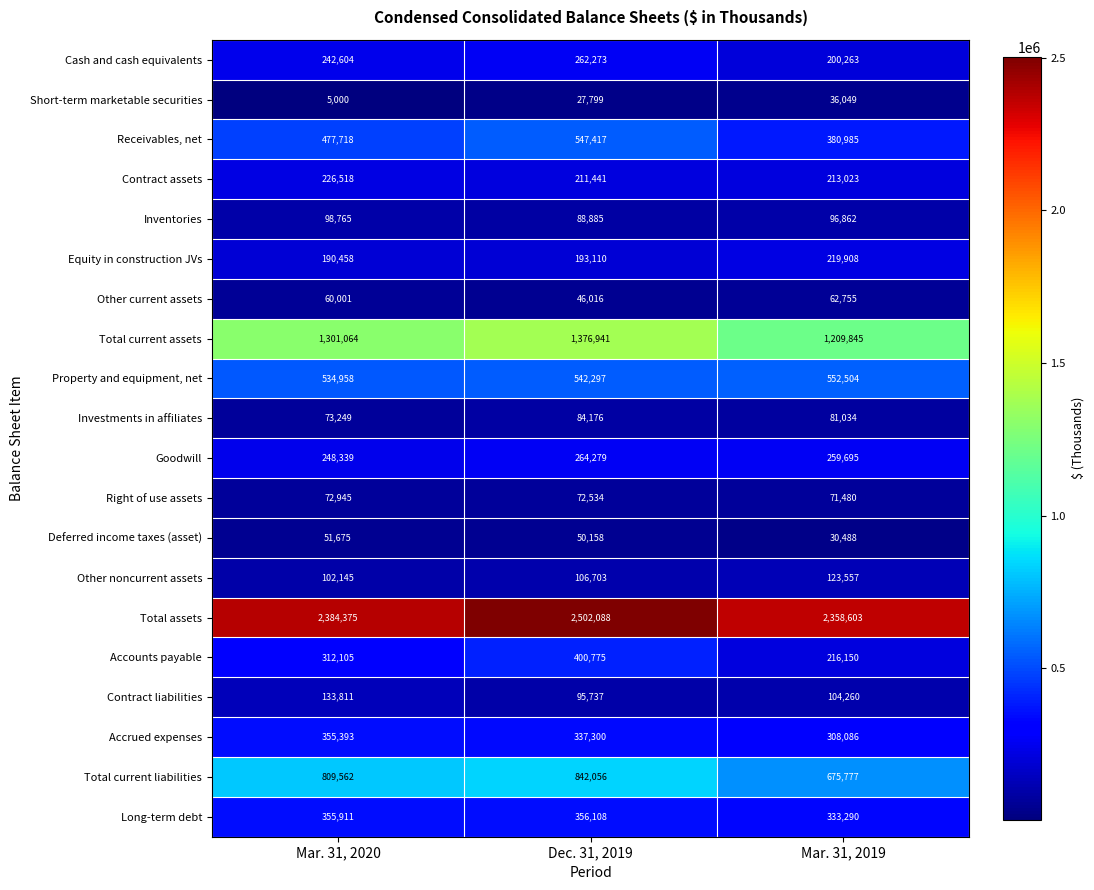

Which series changed the most between Dec. 31, 2019 and Mar. 31, 2019?

Accounts payable